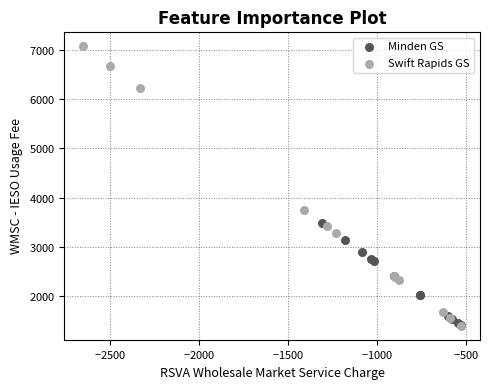

What are all the series names shown in the legend?

Minden GS, Swift Rapids GS